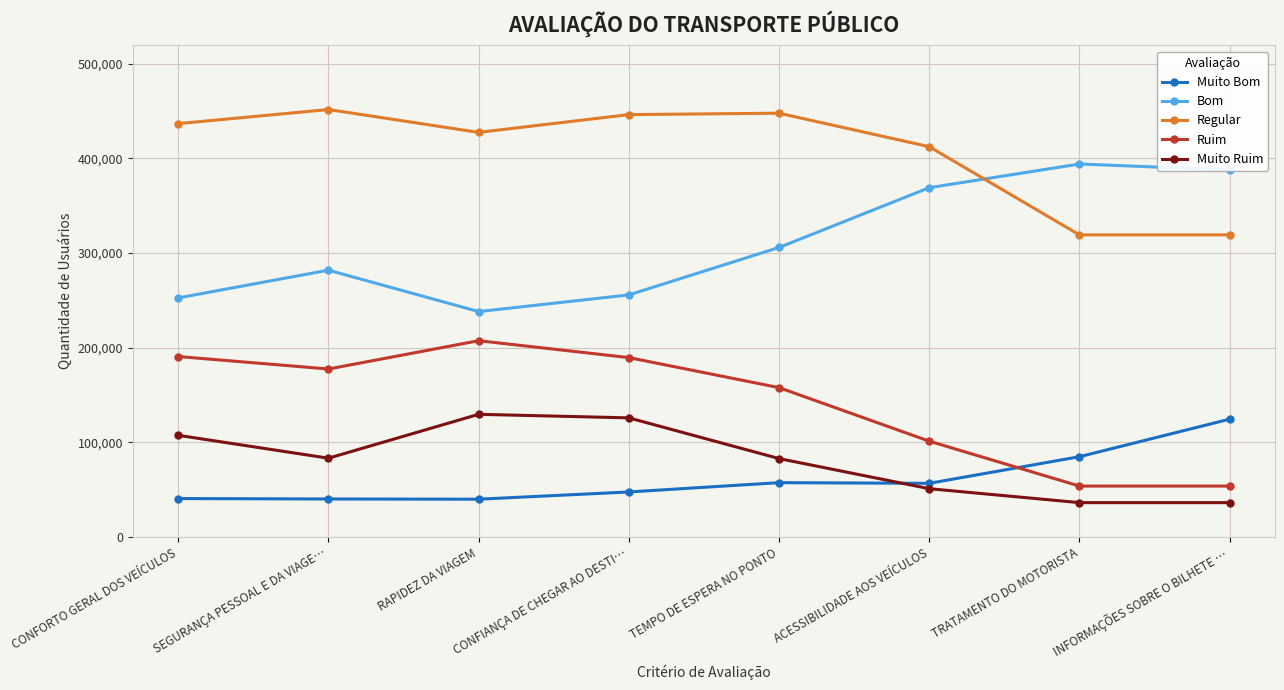

What is the value of the Ruim point at the 6th from the left?

101138